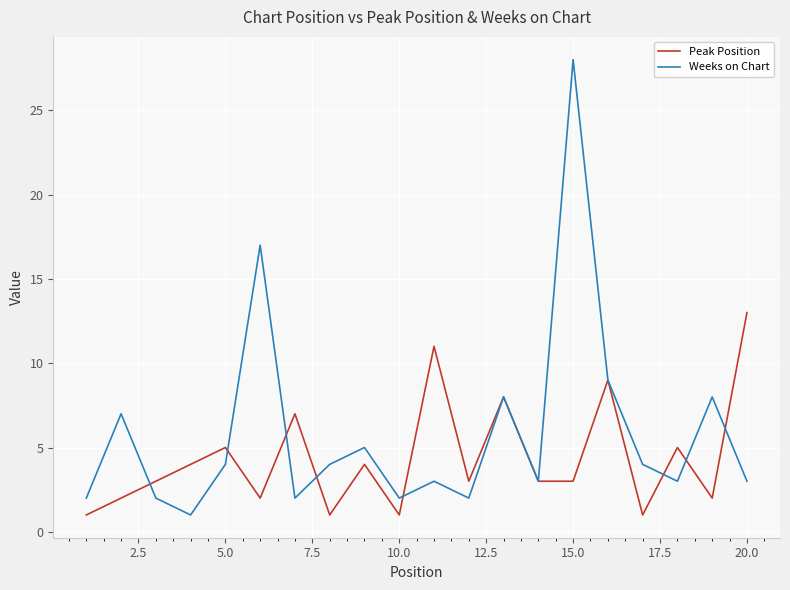

Which series has the largest total across all categories?

Weeks on Chart